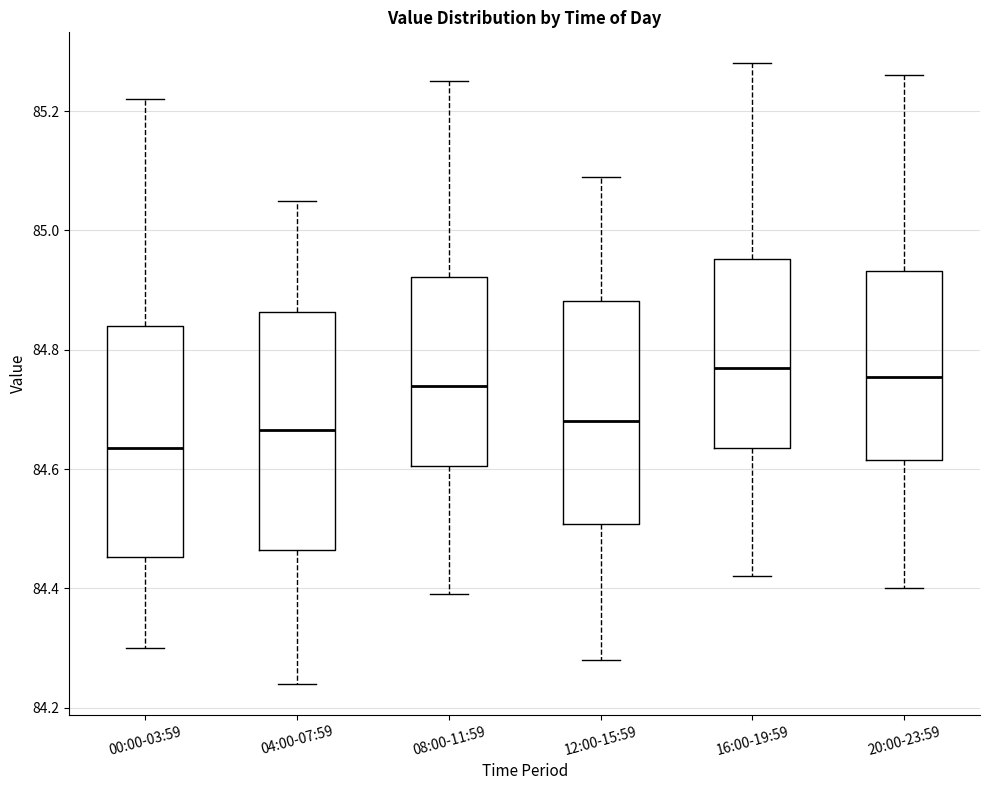

Reading left to right, transcribe this box plot: for each box, give where its median line is, the range the box spans, and where its two whiskers end, as read against the y-axis. The values are not printed on the chart, so give them approximately, as read against the axis.

00:00-03:59: median 84.64, box 84.46 to 84.84, whiskers 84.30 to 85.22
04:00-07:59: median 84.66, box 84.46 to 84.86, whiskers 84.24 to 85.06
08:00-11:59: median 84.74, box 84.60 to 84.92, whiskers 84.40 to 85.26
12:00-15:59: median 84.68, box 84.50 to 84.88, whiskers 84.28 to 85.10
16:00-19:59: median 84.78, box 84.64 to 84.96, whiskers 84.42 to 85.28
20:00-23:59: median 84.76, box 84.62 to 84.94, whiskers 84.40 to 85.26